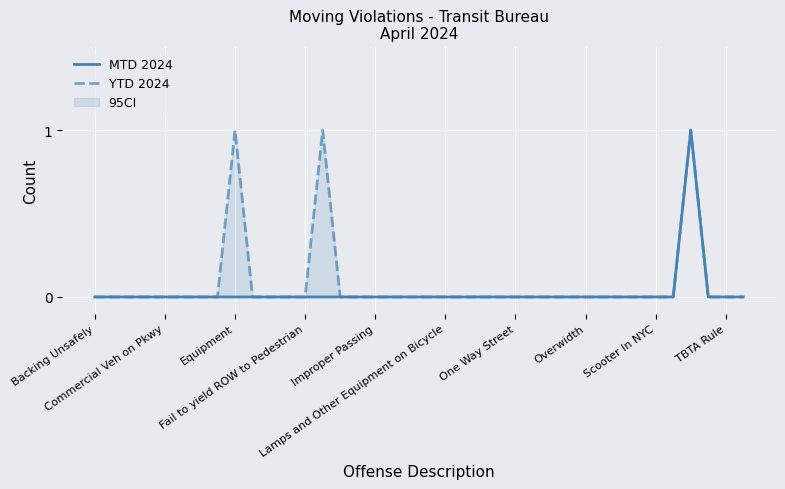

Reading left to right, what are all the values shown in this chart?

MTD 2024: 0	0	0	0	0	0	0	0	0	0	0	0	0	0	0	0	0	0	0	0	0	0	0	0	0	0	0	0	0	0	0	0	0	0	1	0	0	0
YTD 2024: 0	0	0	0	0	0	0	0	1	0	0	0	0	1	0	0	0	0	0	0	0	0	0	0	0	0	0	0	0	0	0	0	0	0	1	0	0	0